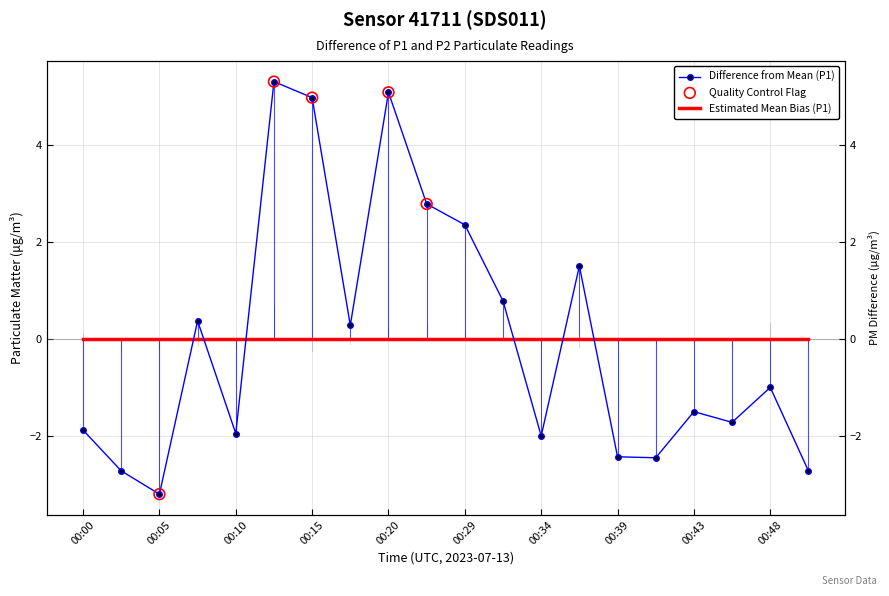

Which has a higher value, 17 or 13?

13